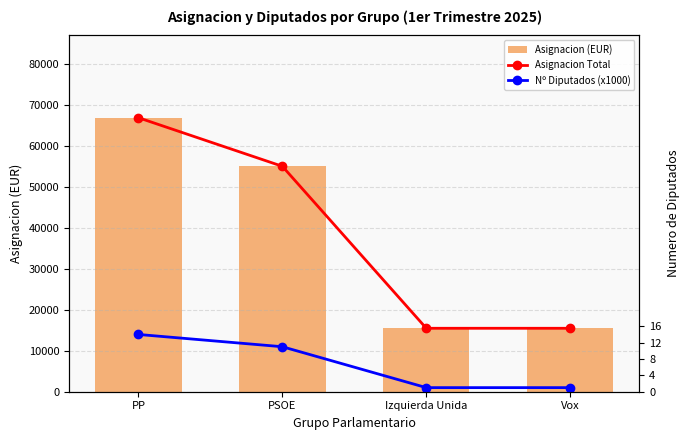

At Izquierda Unida, list the series in order from smallest to largest.

Nº Diputados (x1000), Asignacion (EUR), Asignacion Total